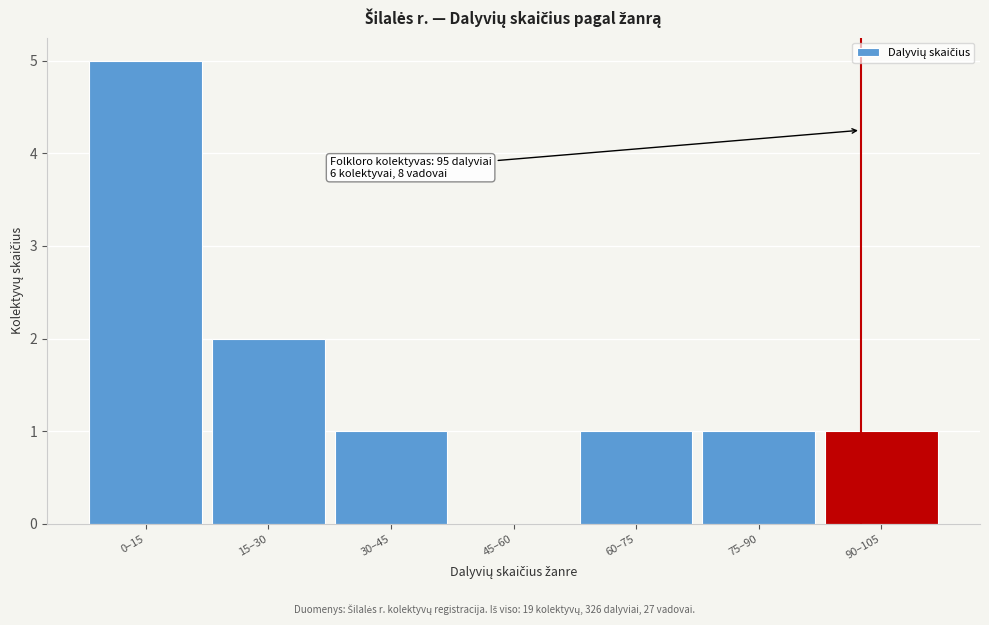

Reading right to left, what are all the values shown in this chart?

90–105=1	75–90=1	60–75=1	45–60=0	30–45=1	15–30=2	0–15=5